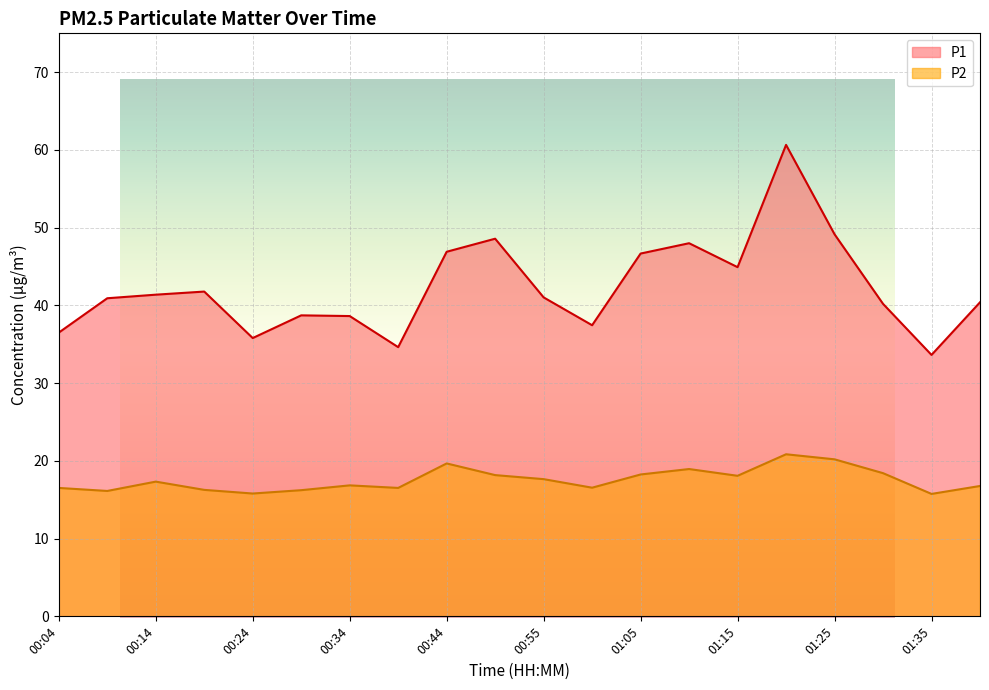

Is it true that P2 equals 6.6 at 00:55?

False